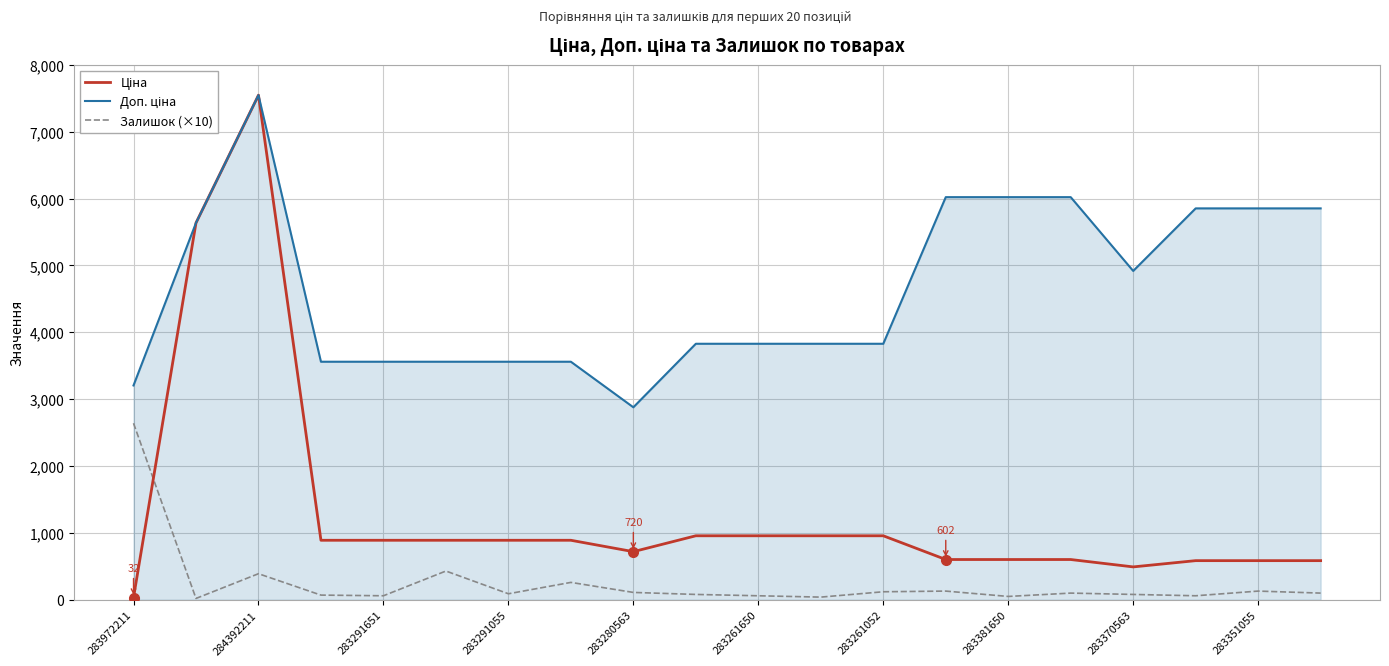

What is the maximum value shown in the chart?

7545.9